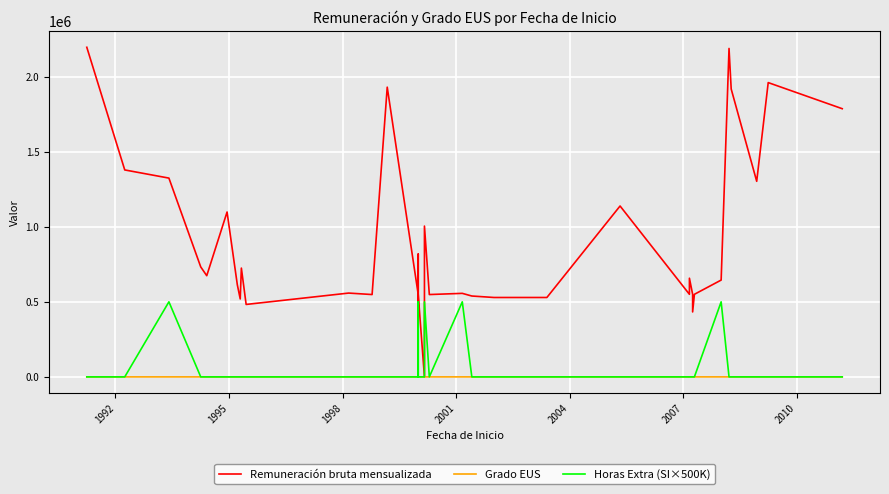

What are all the series names shown in the legend?

Remuneración bruta mensualizada, Grado EUS, Horas Extra (SI×500K)